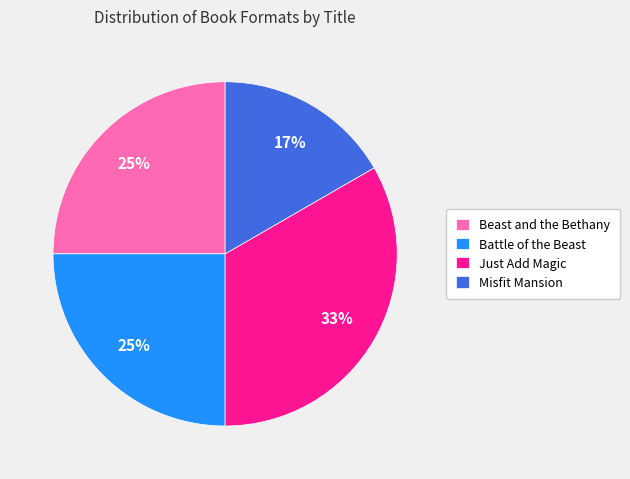

Which has a higher value, Misfit Mansion or Beast and the Bethany?

Beast and the Bethany